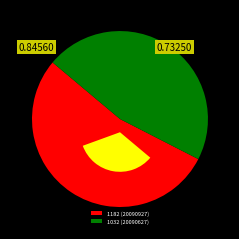

What is the smallest slice in the pie chart?

1032 (20090627)